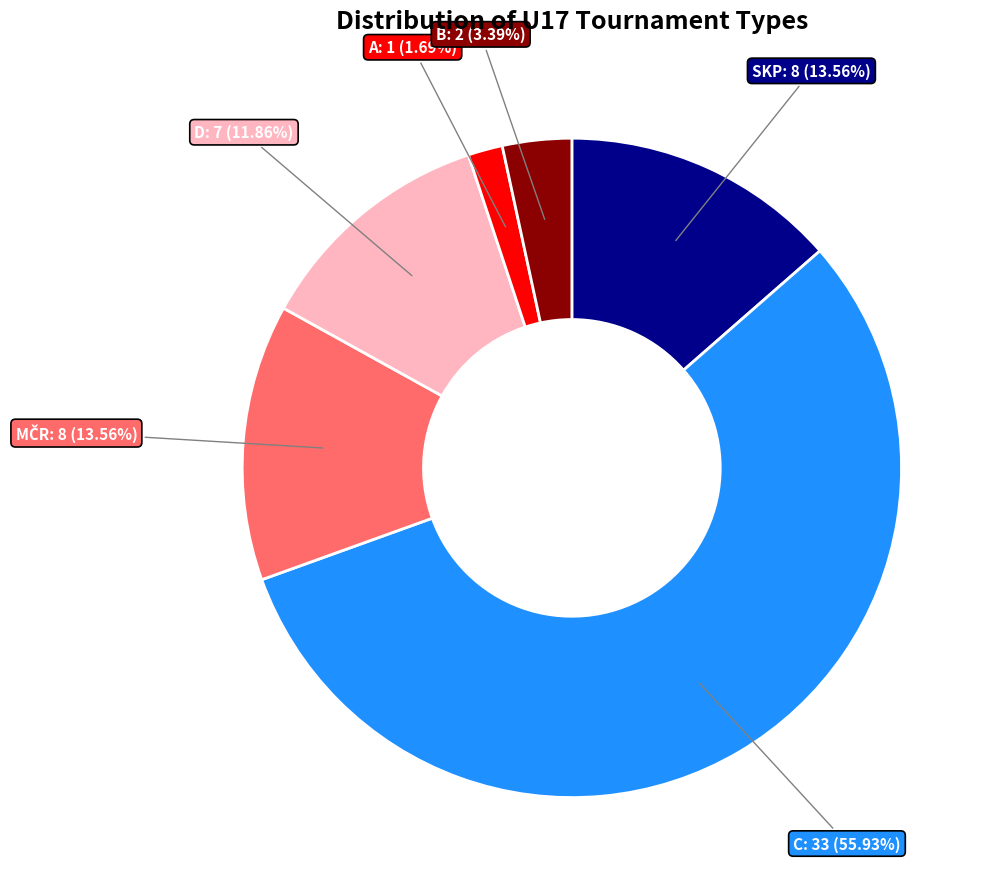

Count the number of slices in the pie.

6